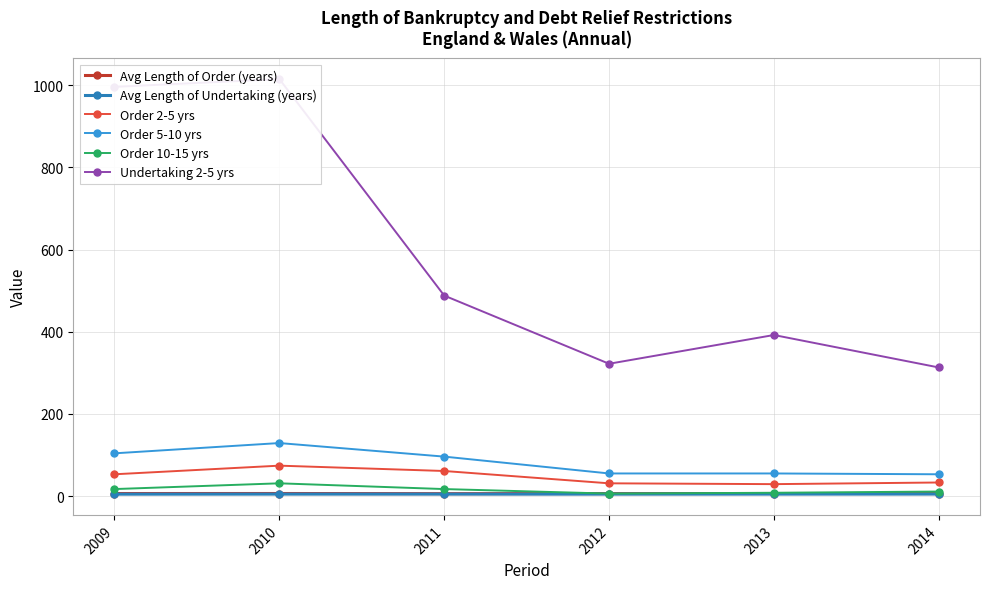

Between 2009 and 2010, which series saw the biggest shift?

Order 5-10 yrs